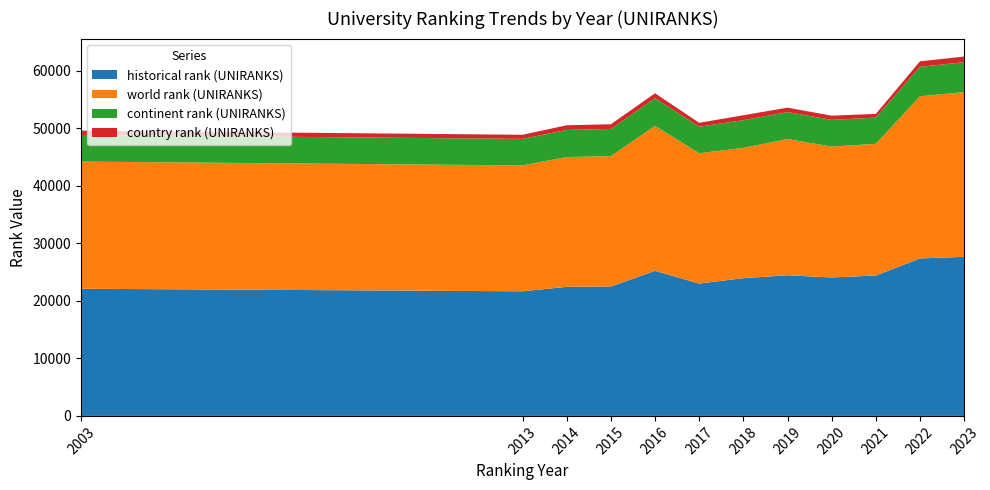

Reading right to left, what are all the values shown in this chart?

historical rank (UNIRANKS): 2023=27636.5	2022=27357.5	2021=24391.5	2020=24053.5	2019=24429.5	2018=23934.5	2017=22995.5	2016=25207.0	2015=22484.0	2014=22422.5	2013=21651.0	2003=22092.0
world rank (UNIRANKS): 2023=28621.0	2022=28167.0	2021=22879.0	2020=22735.0	2019=23668.0	2018=22633.0	2017=22636.0	2016=25179.0	2015=22653.0	2014=22546.0	2013=21872.0	2003=22092.0
continent rank (UNIRANKS): 2023=5190.0	2022=5131.0	2021=4557.0	2020=4639.0	2019=4691.0	2018=4811.0	2017=4607.0	2016=4815.0	2015=4719.0	2014=4715.0	2013=4603.0	2003=4629.0
country rank (UNIRANKS): 2023=986.0	2022=948.0	2021=640.0	2020=737.0	2019=766.0	2018=854.0	2017=688.0	2016=854.0	2015=813.0	2014=815.0	2013=717.0	2003=744.0